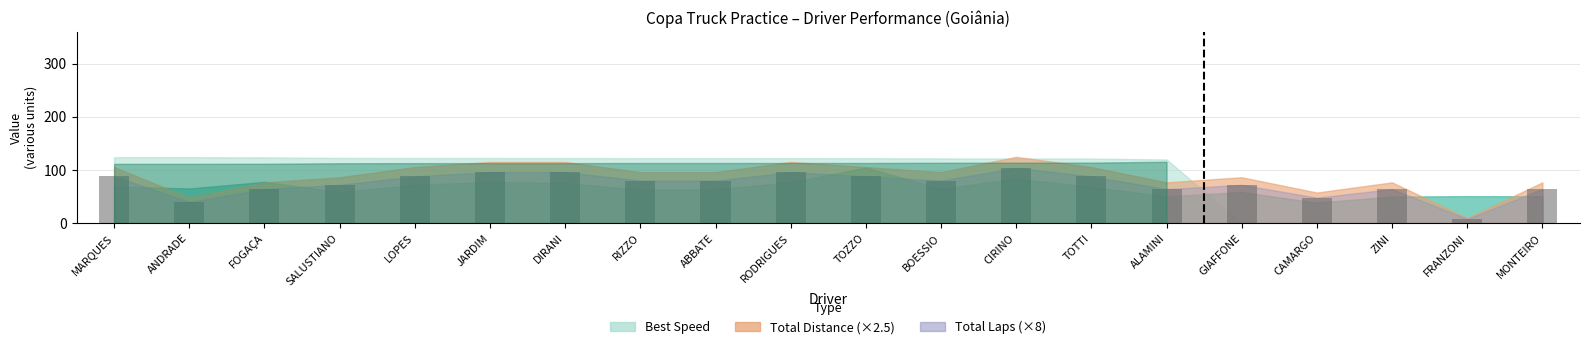

Does the chart contain any negative values?

No